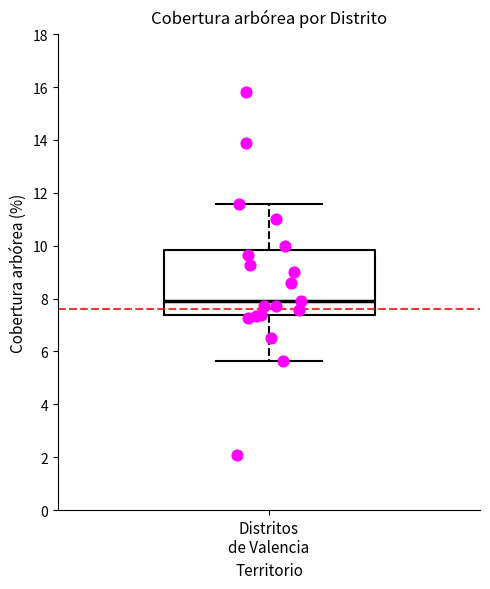

Where is the lower edge of the box for Distritos de Valencia on the y-axis? The values are not printed on the chart, so give them approximately, as read against the axis.

7.4